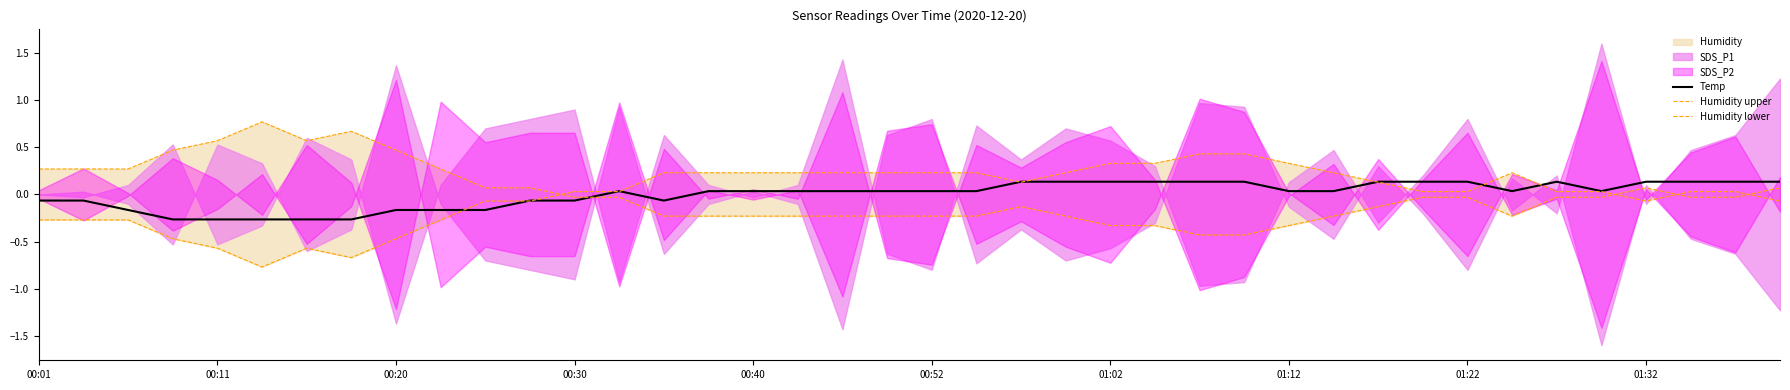

What is the lowest value of the Temp series?

-0.3